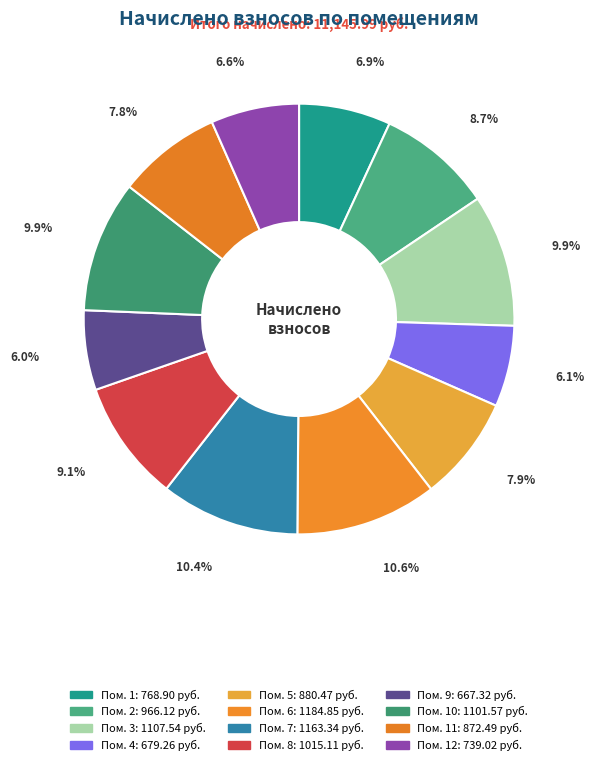

How many slices are in this pie chart?

12